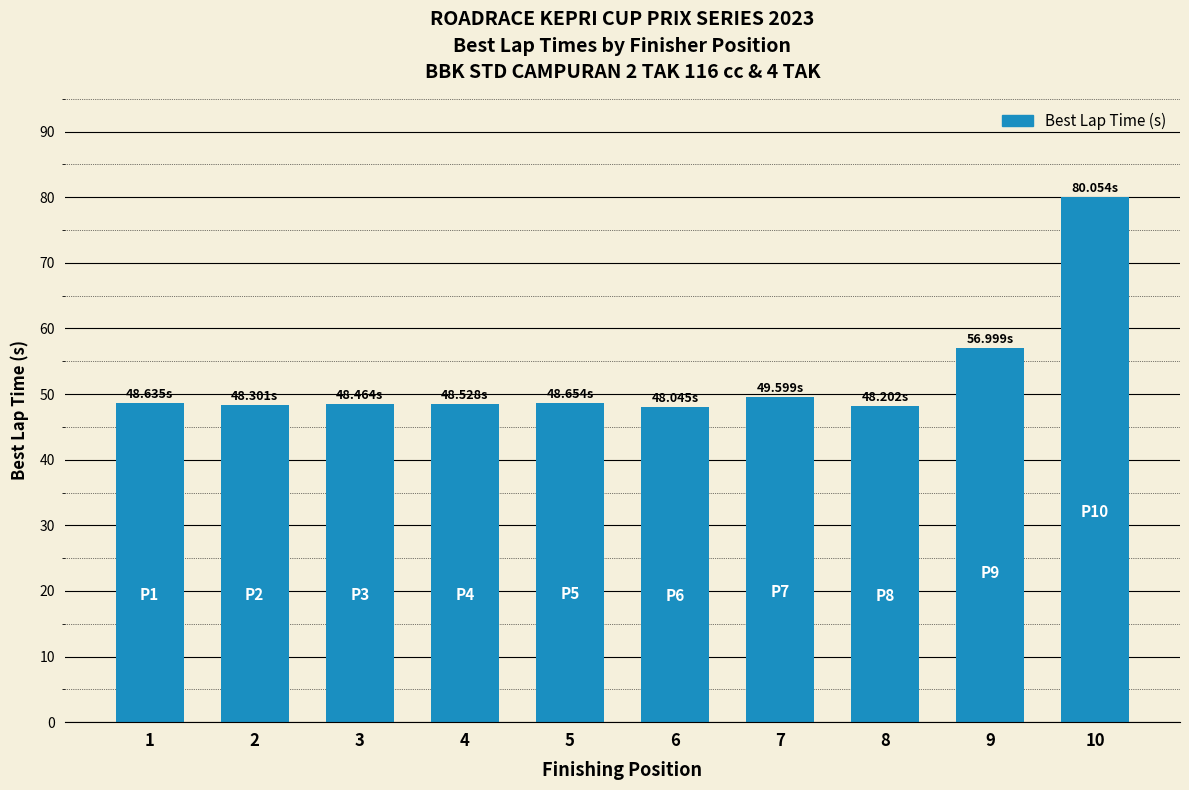

Is it true that the value at 5 is 75.8?

False